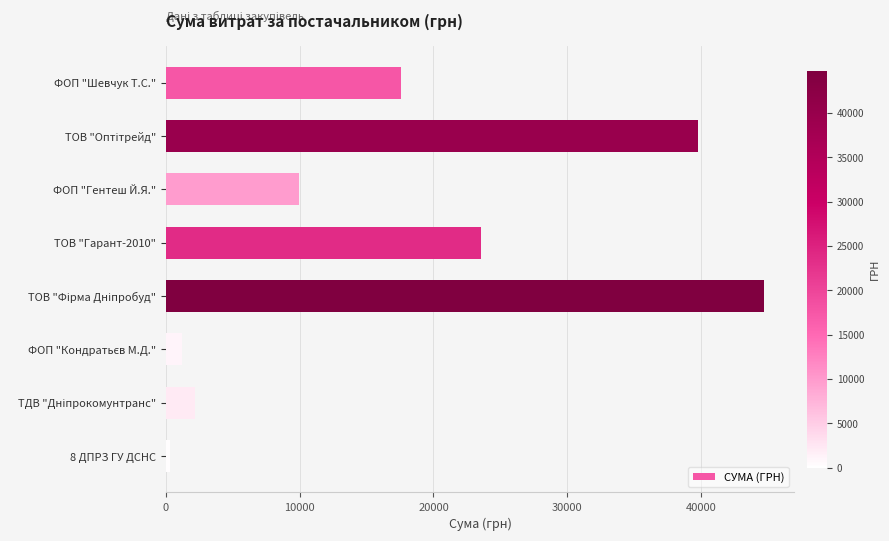

Reading bottom to top, list all the values displayed in this chart.

321.5	2188.9	1193.0	44730.5	23590.0	9944.0	39792.0	17548.0